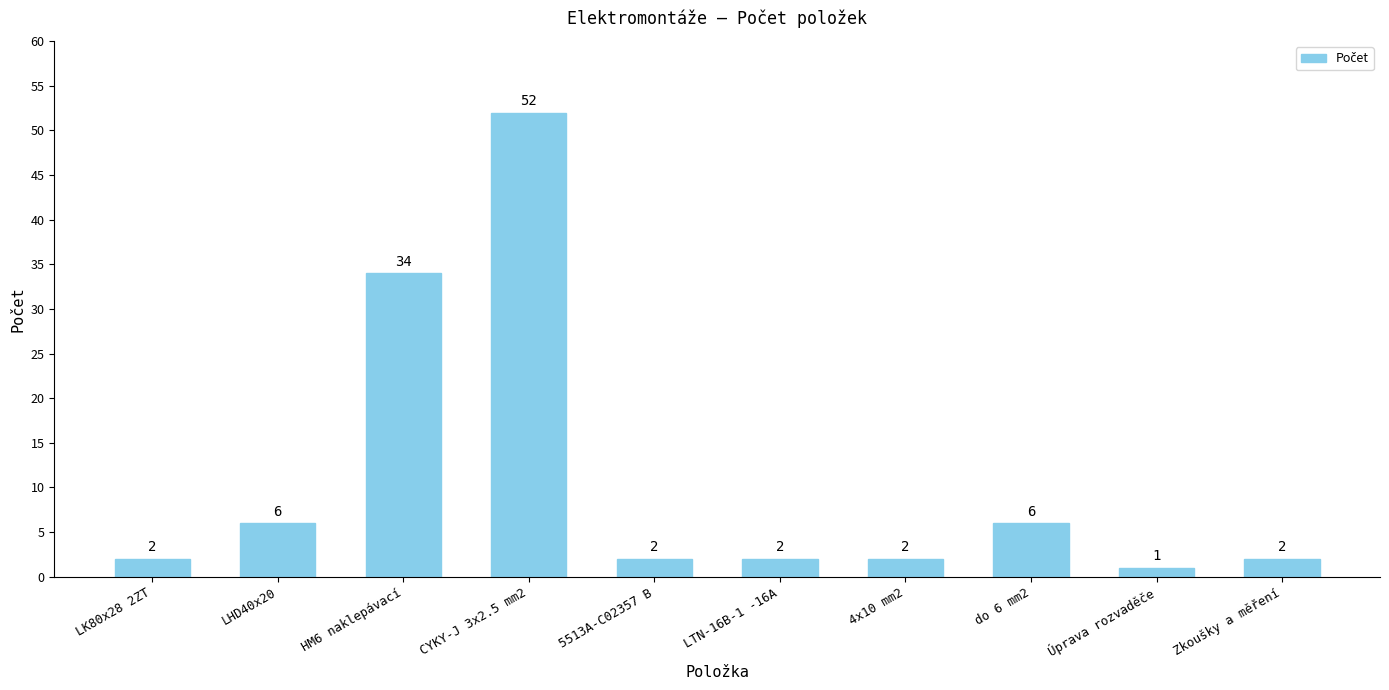

The value at LHD40x20 is 10. True or false?

False